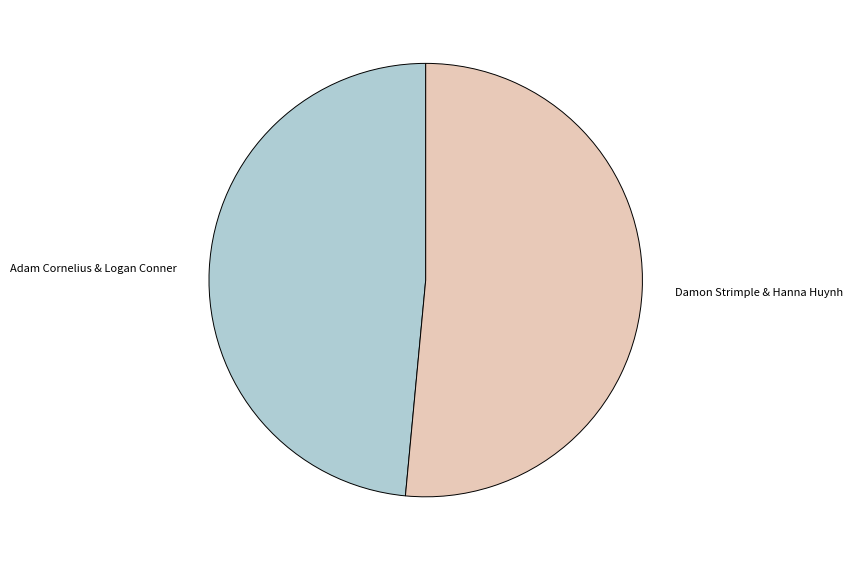

Which category accounts for the majority?

Damon Strimple & Hanna Huynh